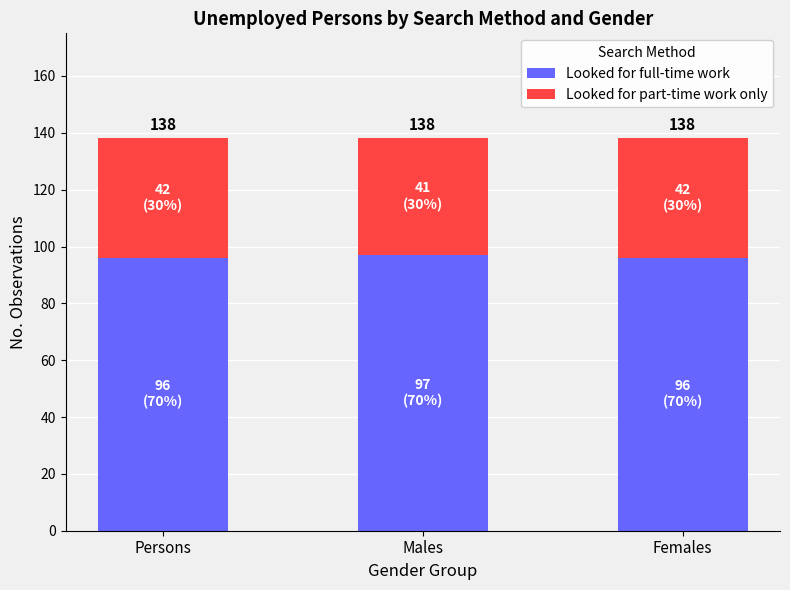

Rank the categories by Looked for part-time work only value from lowest to highest.

Males, Persons, Females